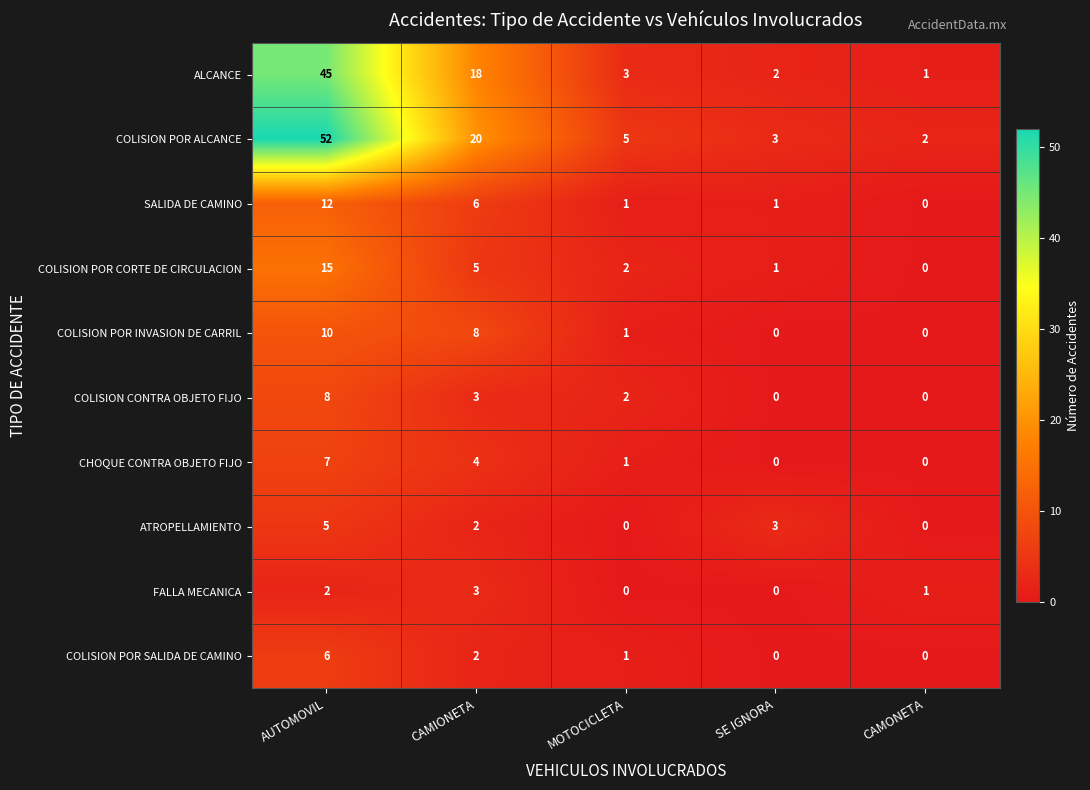

What is the spread (max minus min) of values at SE IGNORA?

3